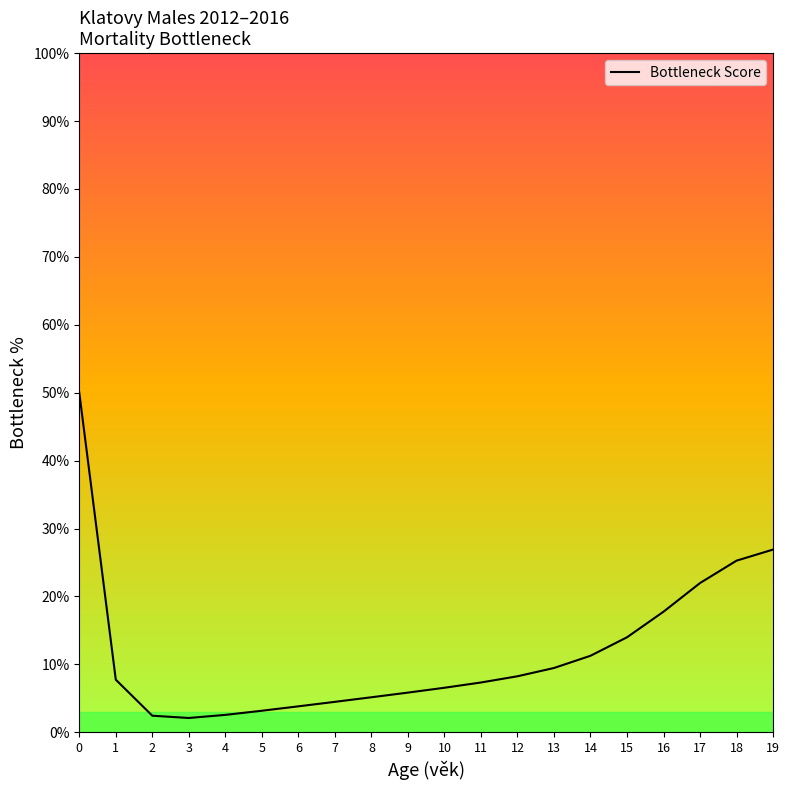

What is the maximum value shown in the chart?

50.0